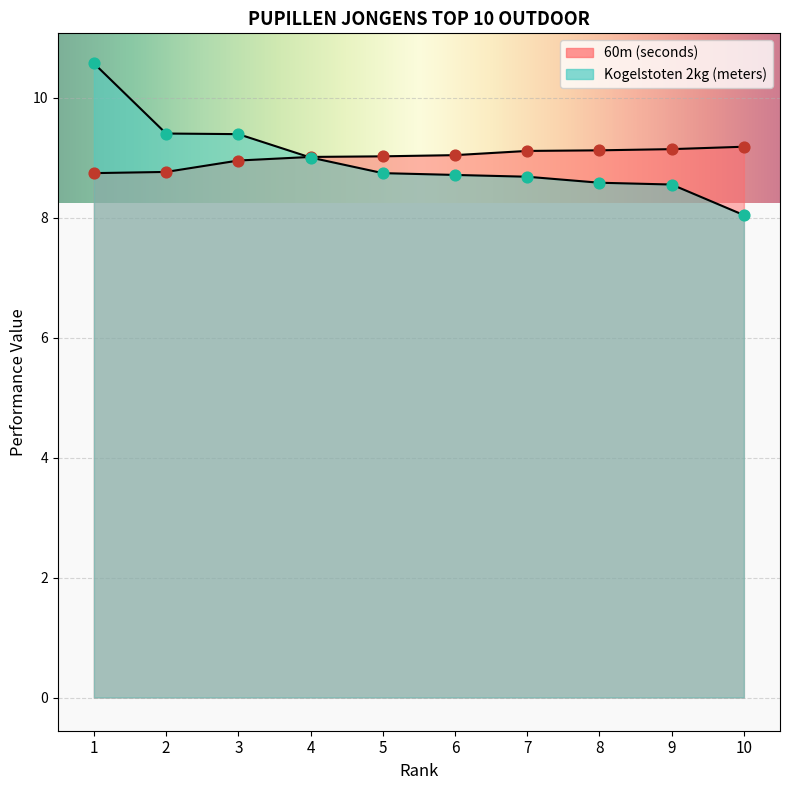

At which category is the sum across all series the highest?

1